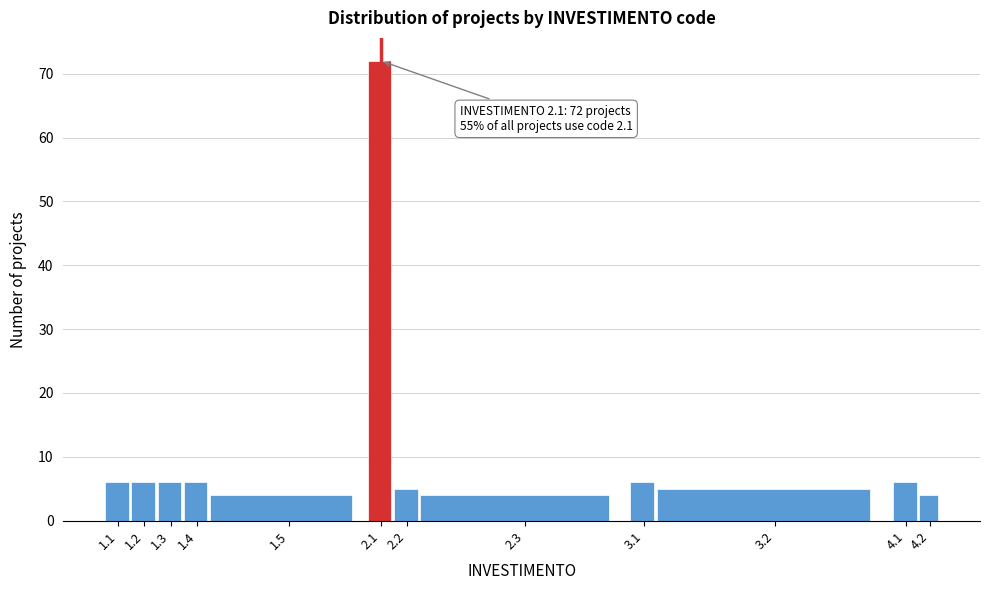

Reading right to left, extract all data points from this chart.

4.2=4	4.1=6	3.2=5	3.1=6	2.3=4	2.2=5	2.1=72	1.5=4	1.4=6	1.3=6	1.2=6	1.1=6